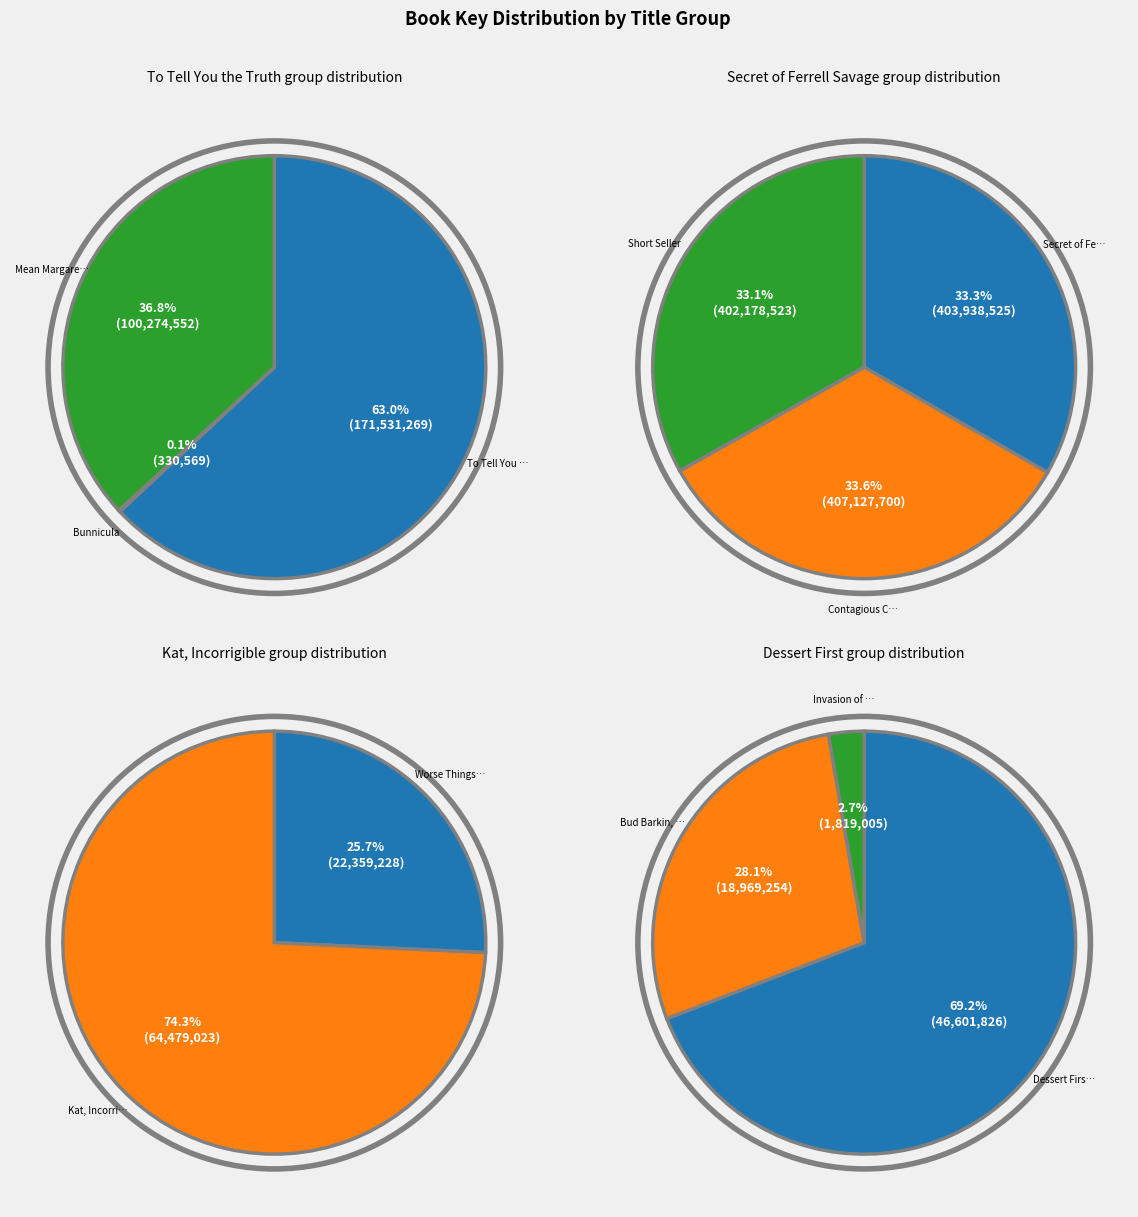

How many slices are in this pie chart?

11